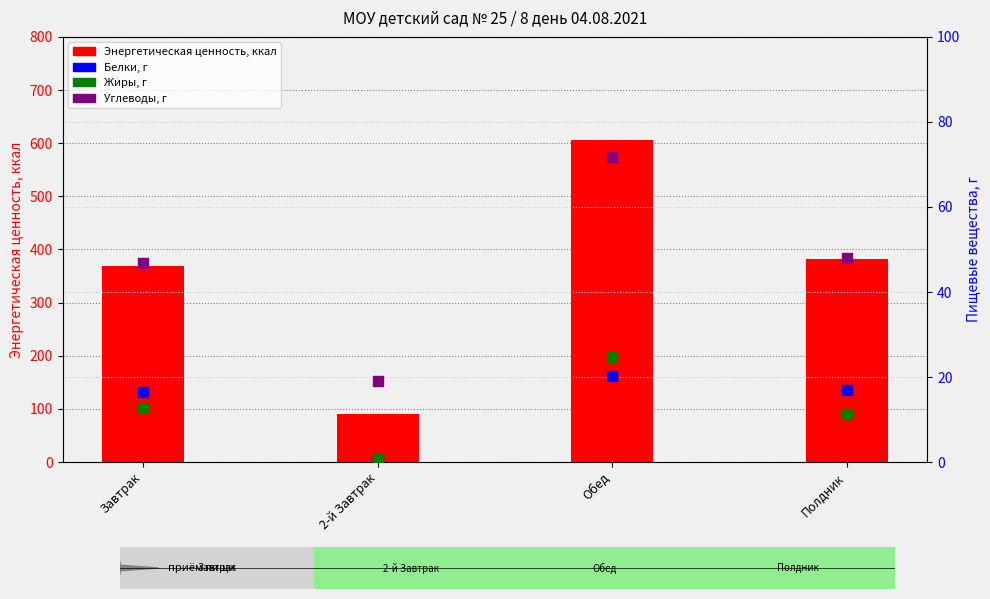

What is the total value across all series at Полдник?

459.4